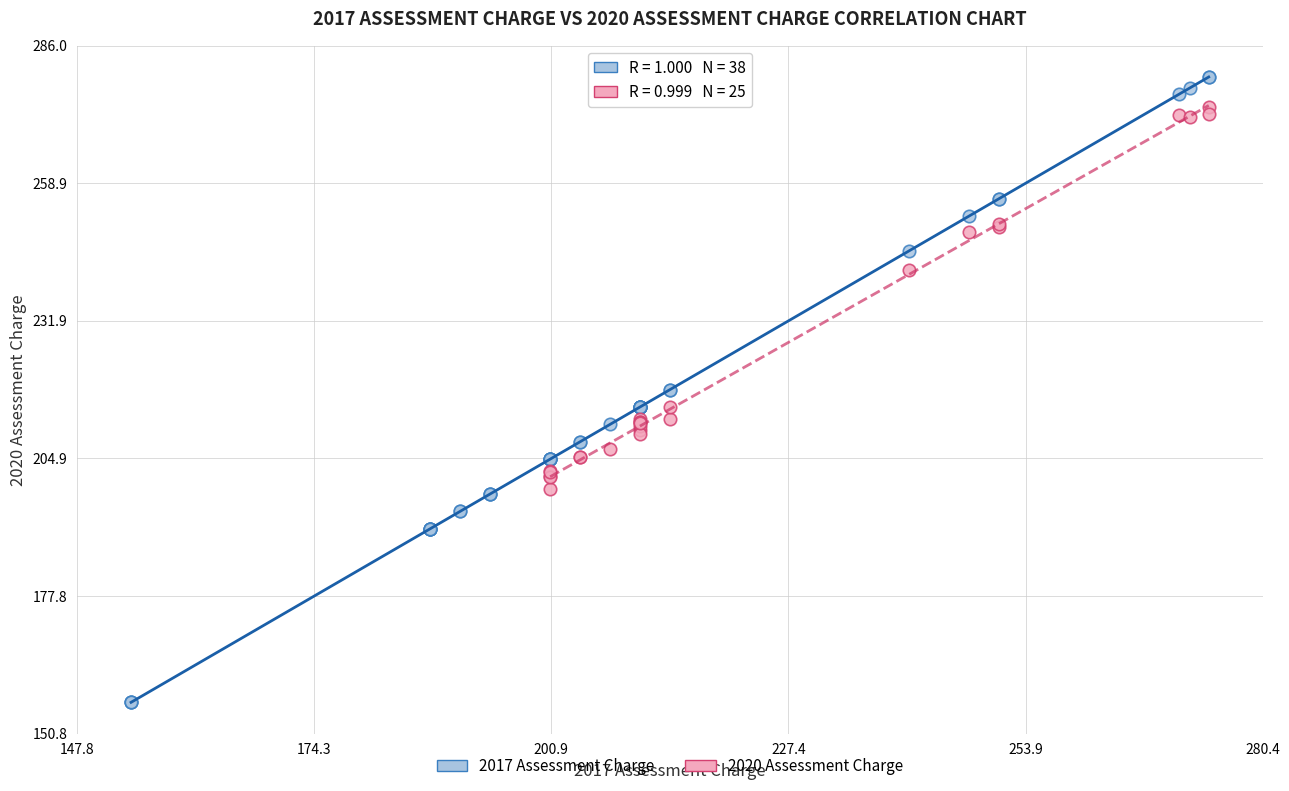

Which series reaches the minimum Y coordinate?

2017 Assessment Charge